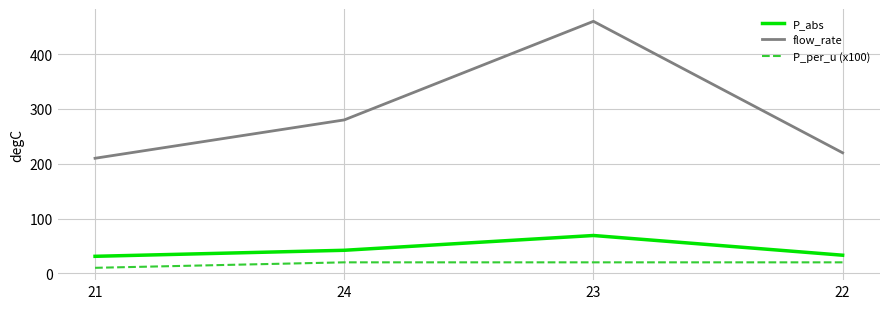

The value of P_abs at 24 is 42. True or false?

True